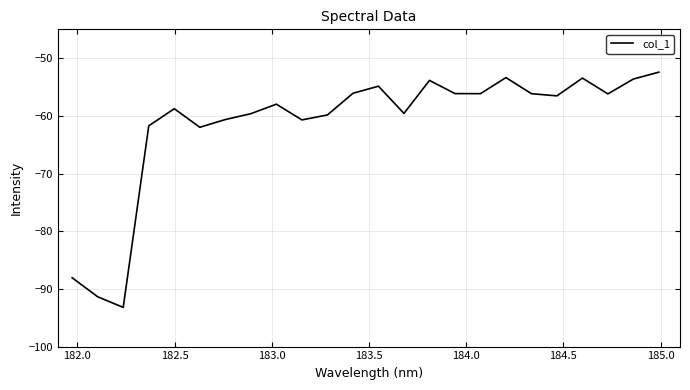

What is the difference between the maximum and minimum values?

40.8